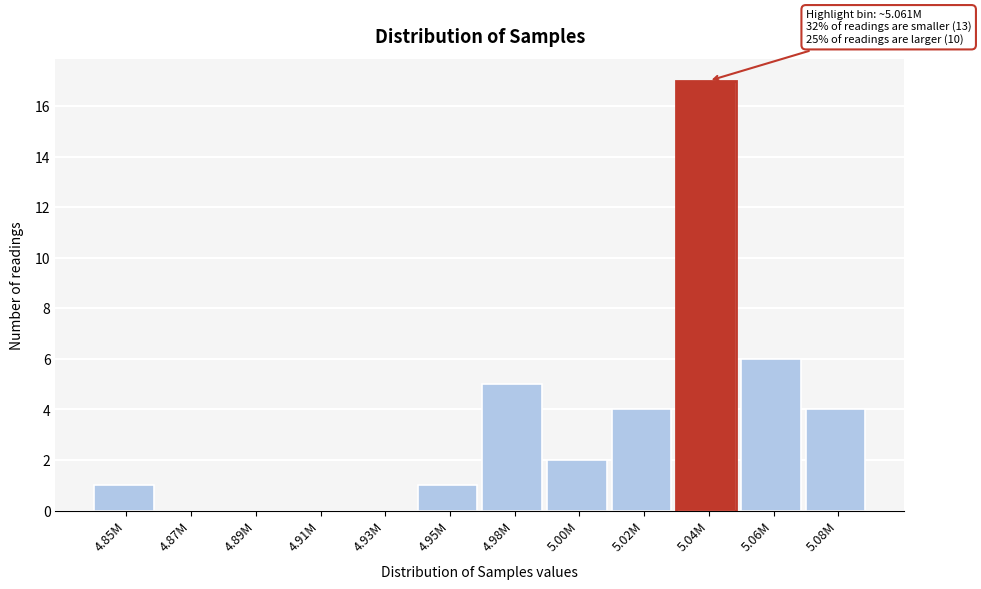

Reading left to right, transcribe all the data shown in this chart.

4.85M=1	4.87M=0	4.89M=0	4.91M=0	4.93M=0	4.95M=1	4.98M=5	5.00M=2	5.02M=4	5.04M=17	5.06M=6	5.08M=4